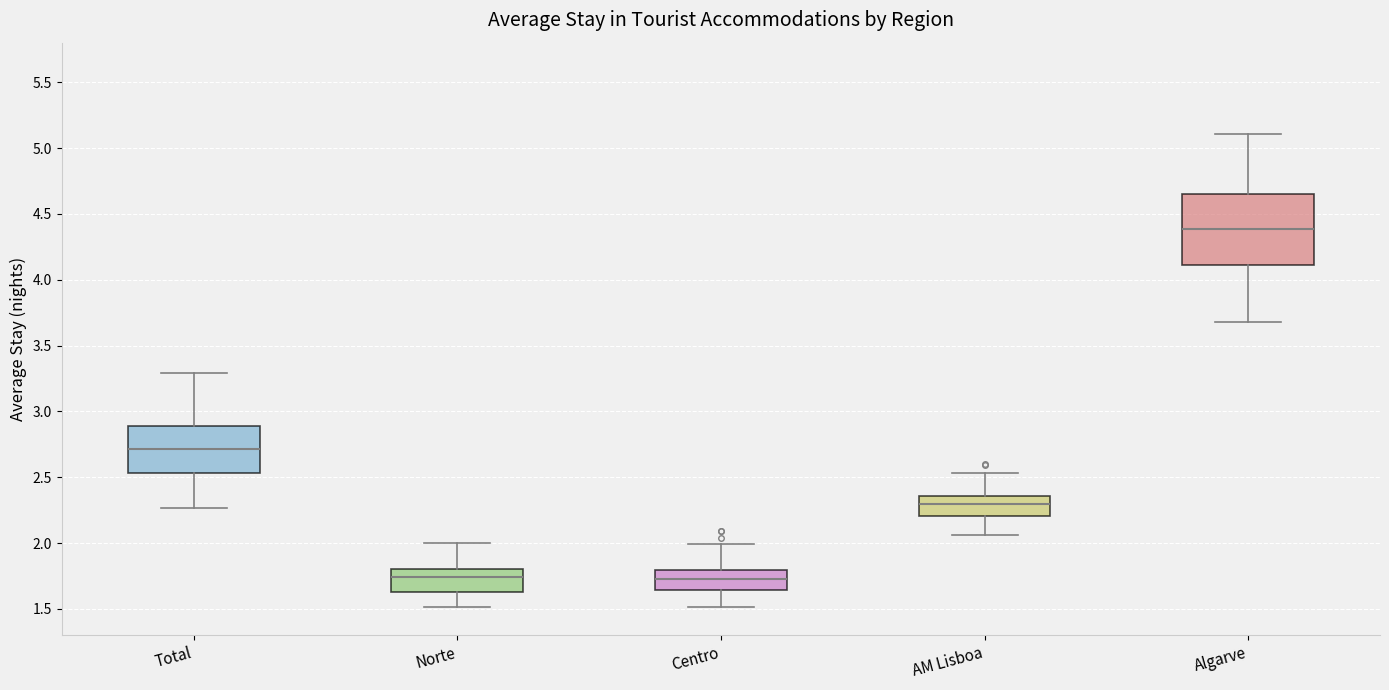

Which box has the highest median line?

Algarve